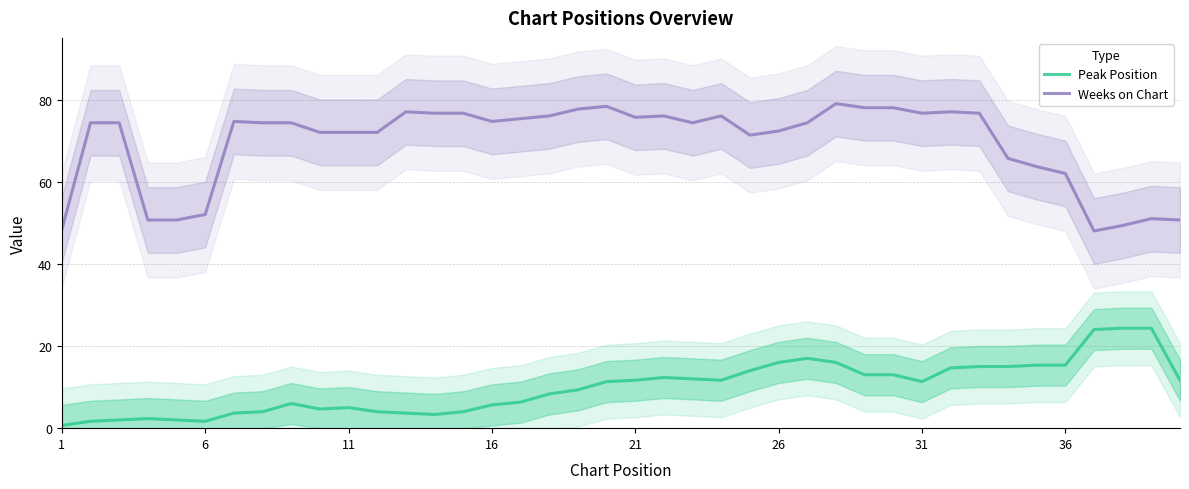

How many lines are shown in the chart?

2